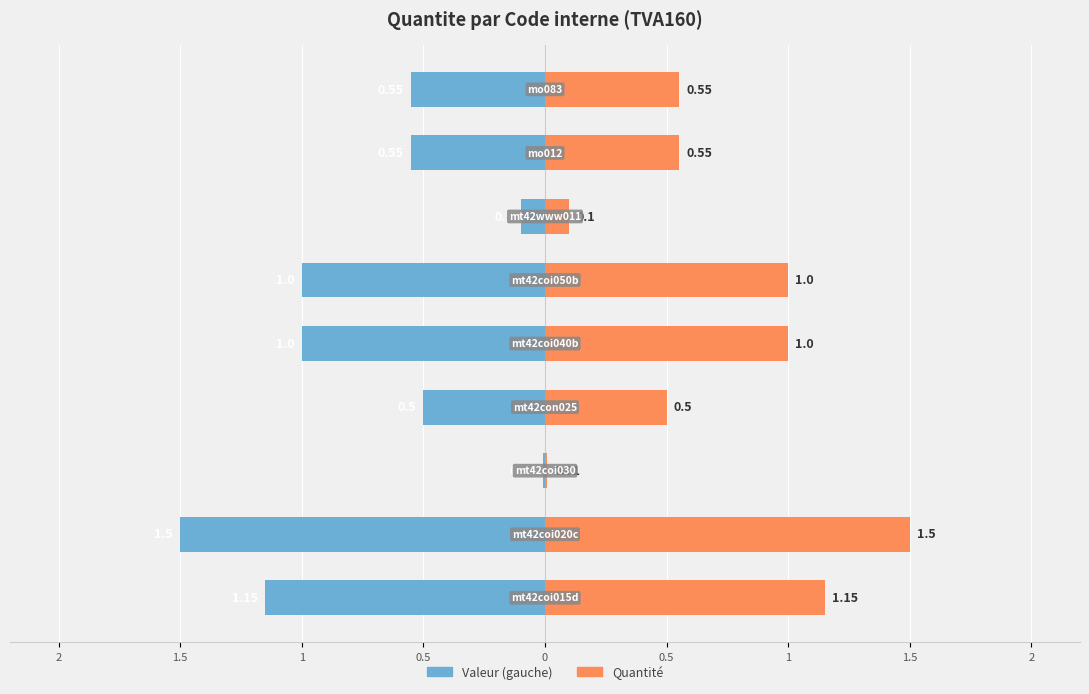

What is the average value of the Quantité series?

0.7